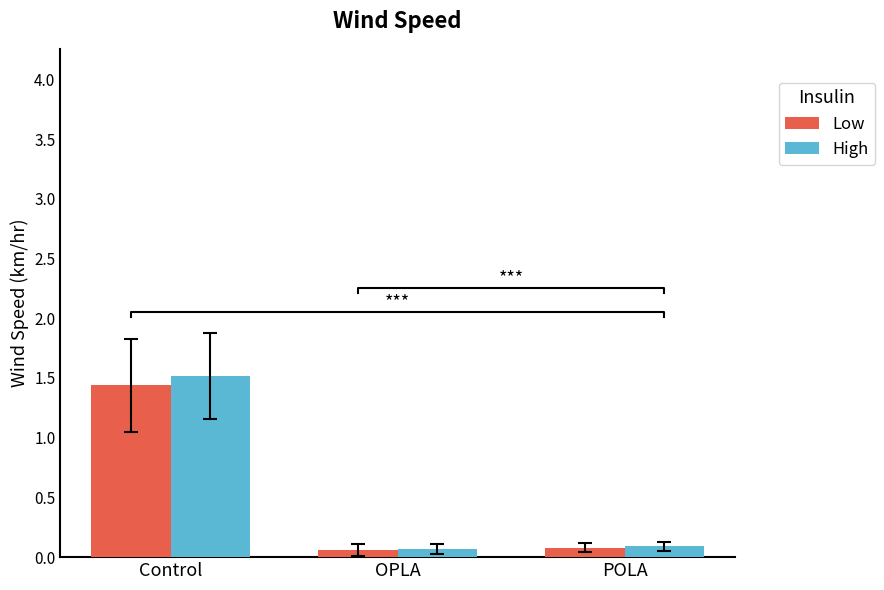

What are all the series names shown in the legend?

Low, High